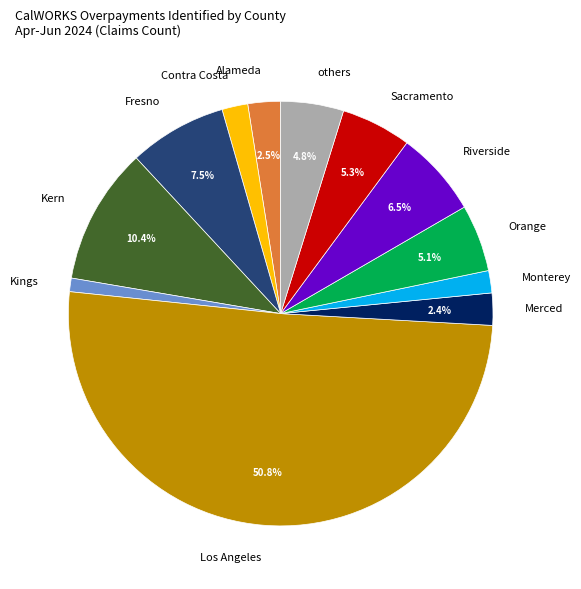

How many slices are in this pie chart?

12